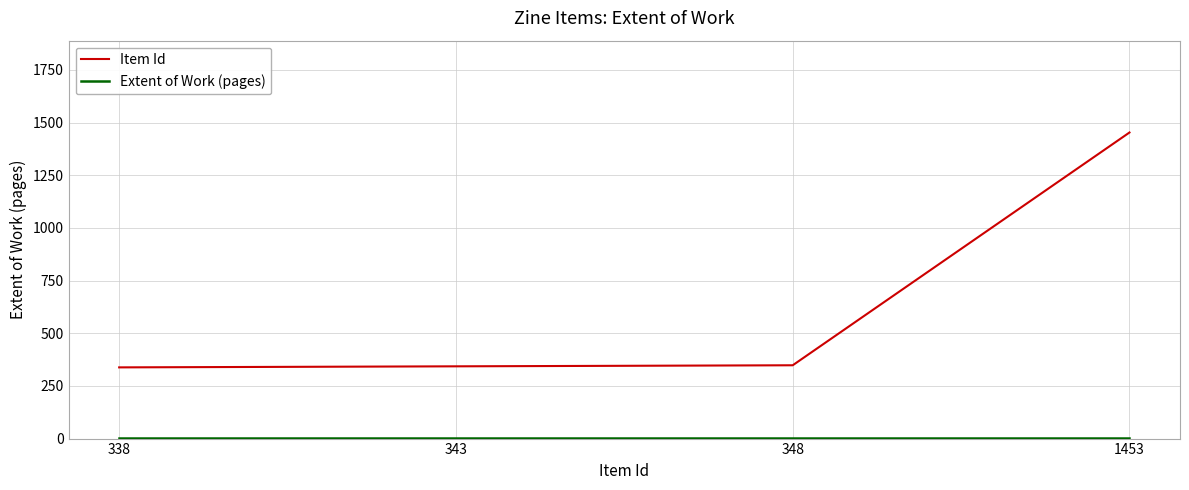

At which category is the sum across all series the highest?

1453